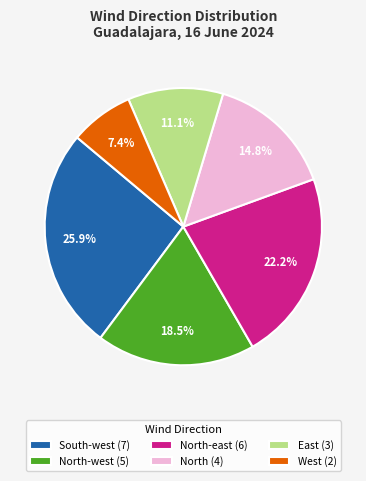

How many segments does this pie chart have?

6